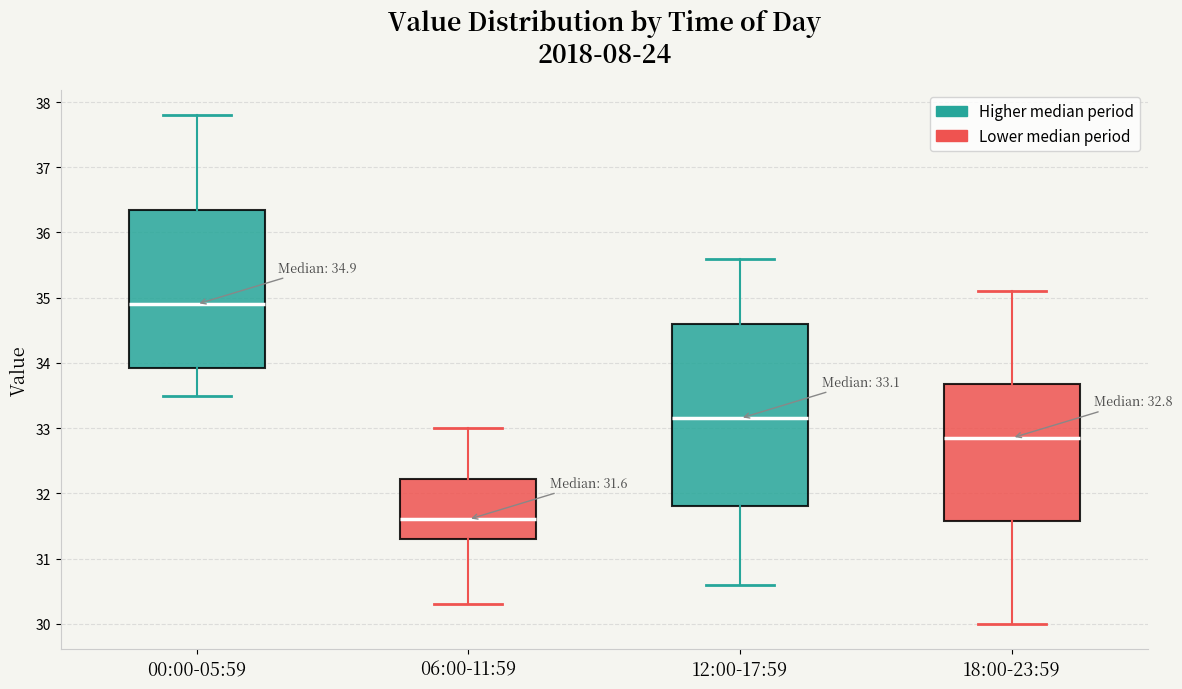

Comparing the boxes themselves (not the whiskers), which one is the tallest?

12:00-17:59